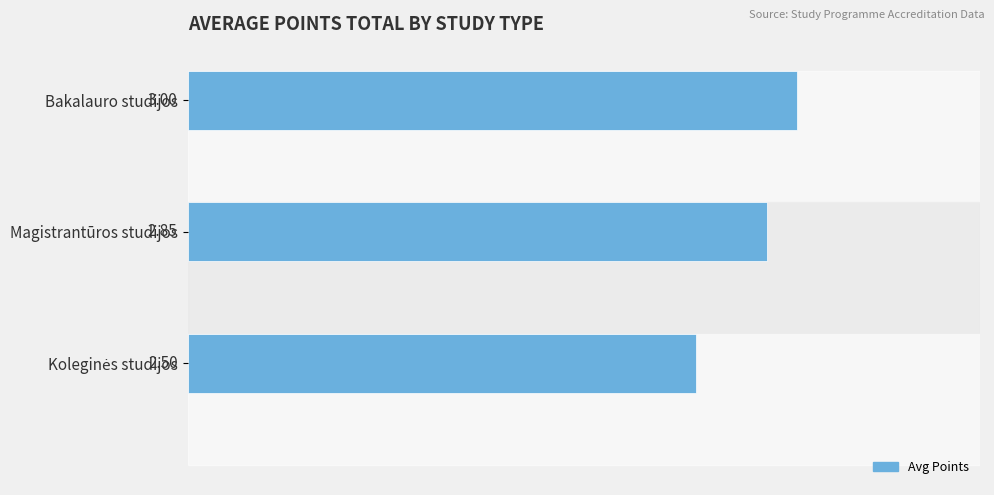

Which category has the highest value across all series?

Bakalauro studijos